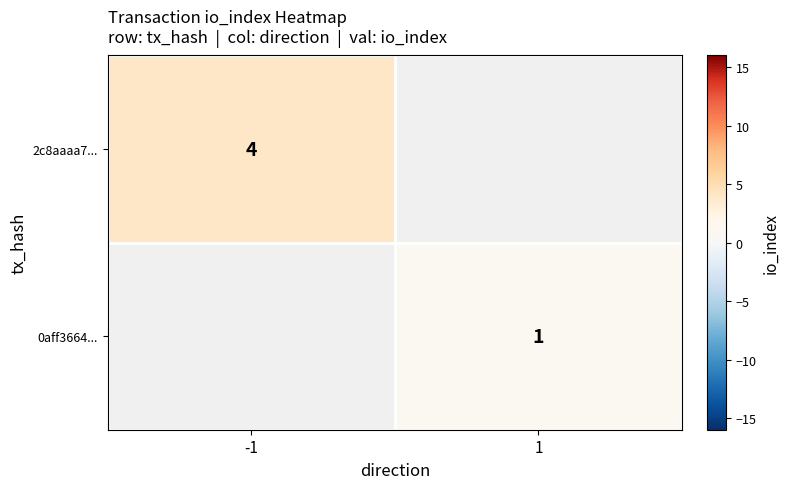

The value of 0aff3664... at 1 is 2. True or false?

False